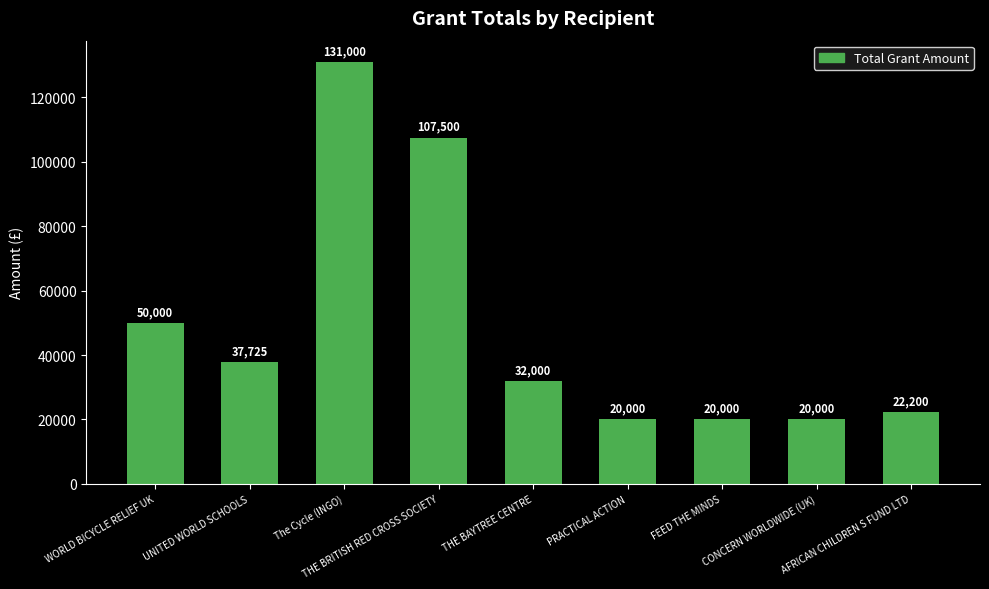

What is the label of the 1st bar from the left?

WORLD BICYCLE RELIEF UK